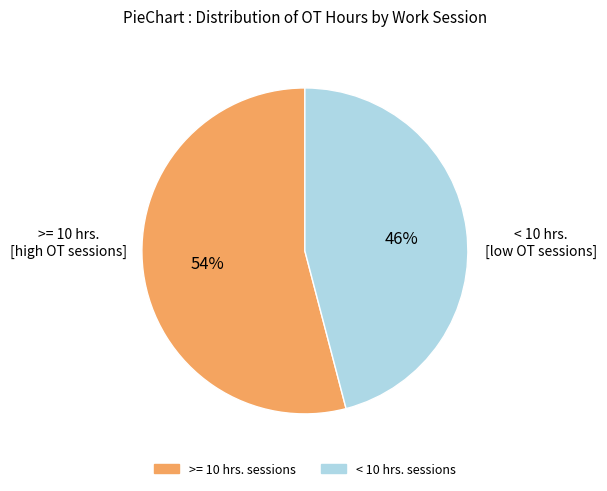

Is there a majority slice in this chart?

Yes